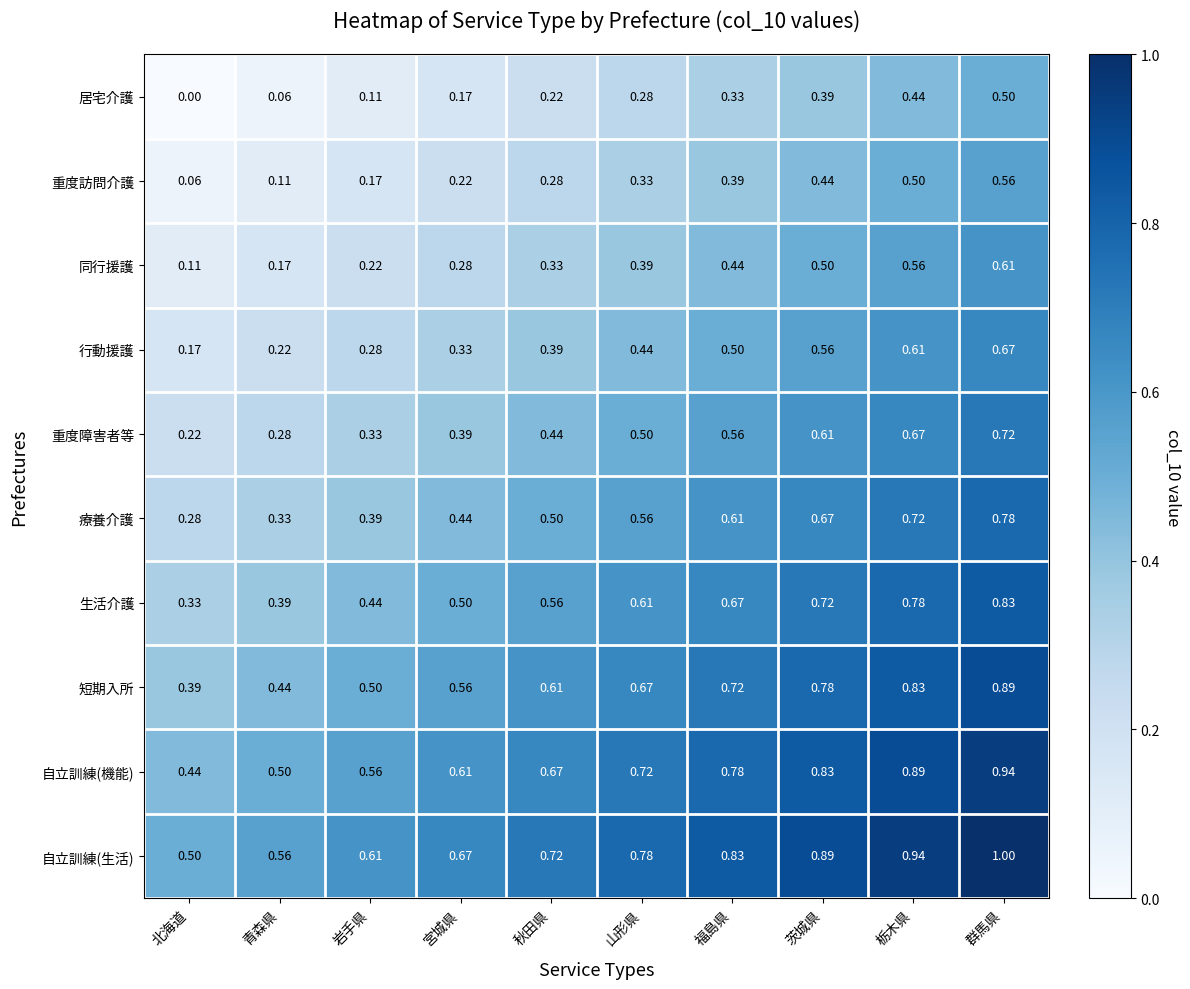

At which category is the sum across all series the highest?

群馬県